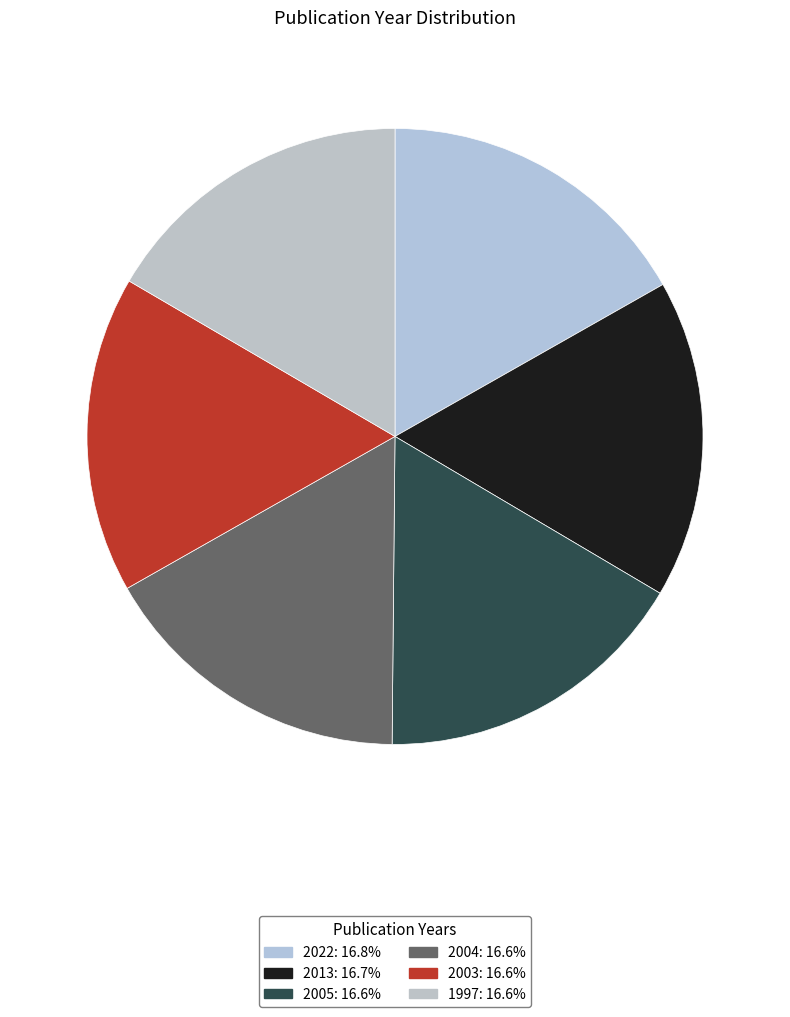

Is the sum of 2022 and 1997 greater than half?

No